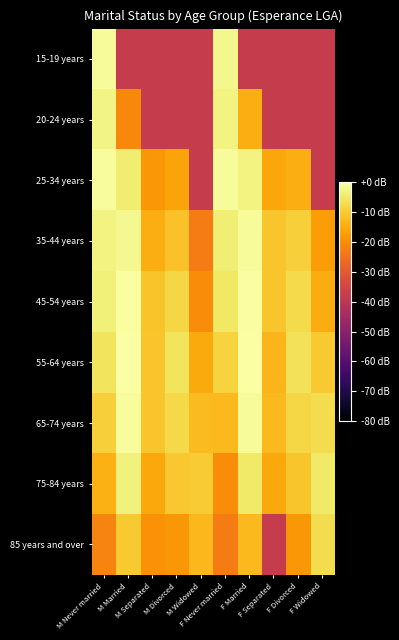

How many series are shown in this chart?

9